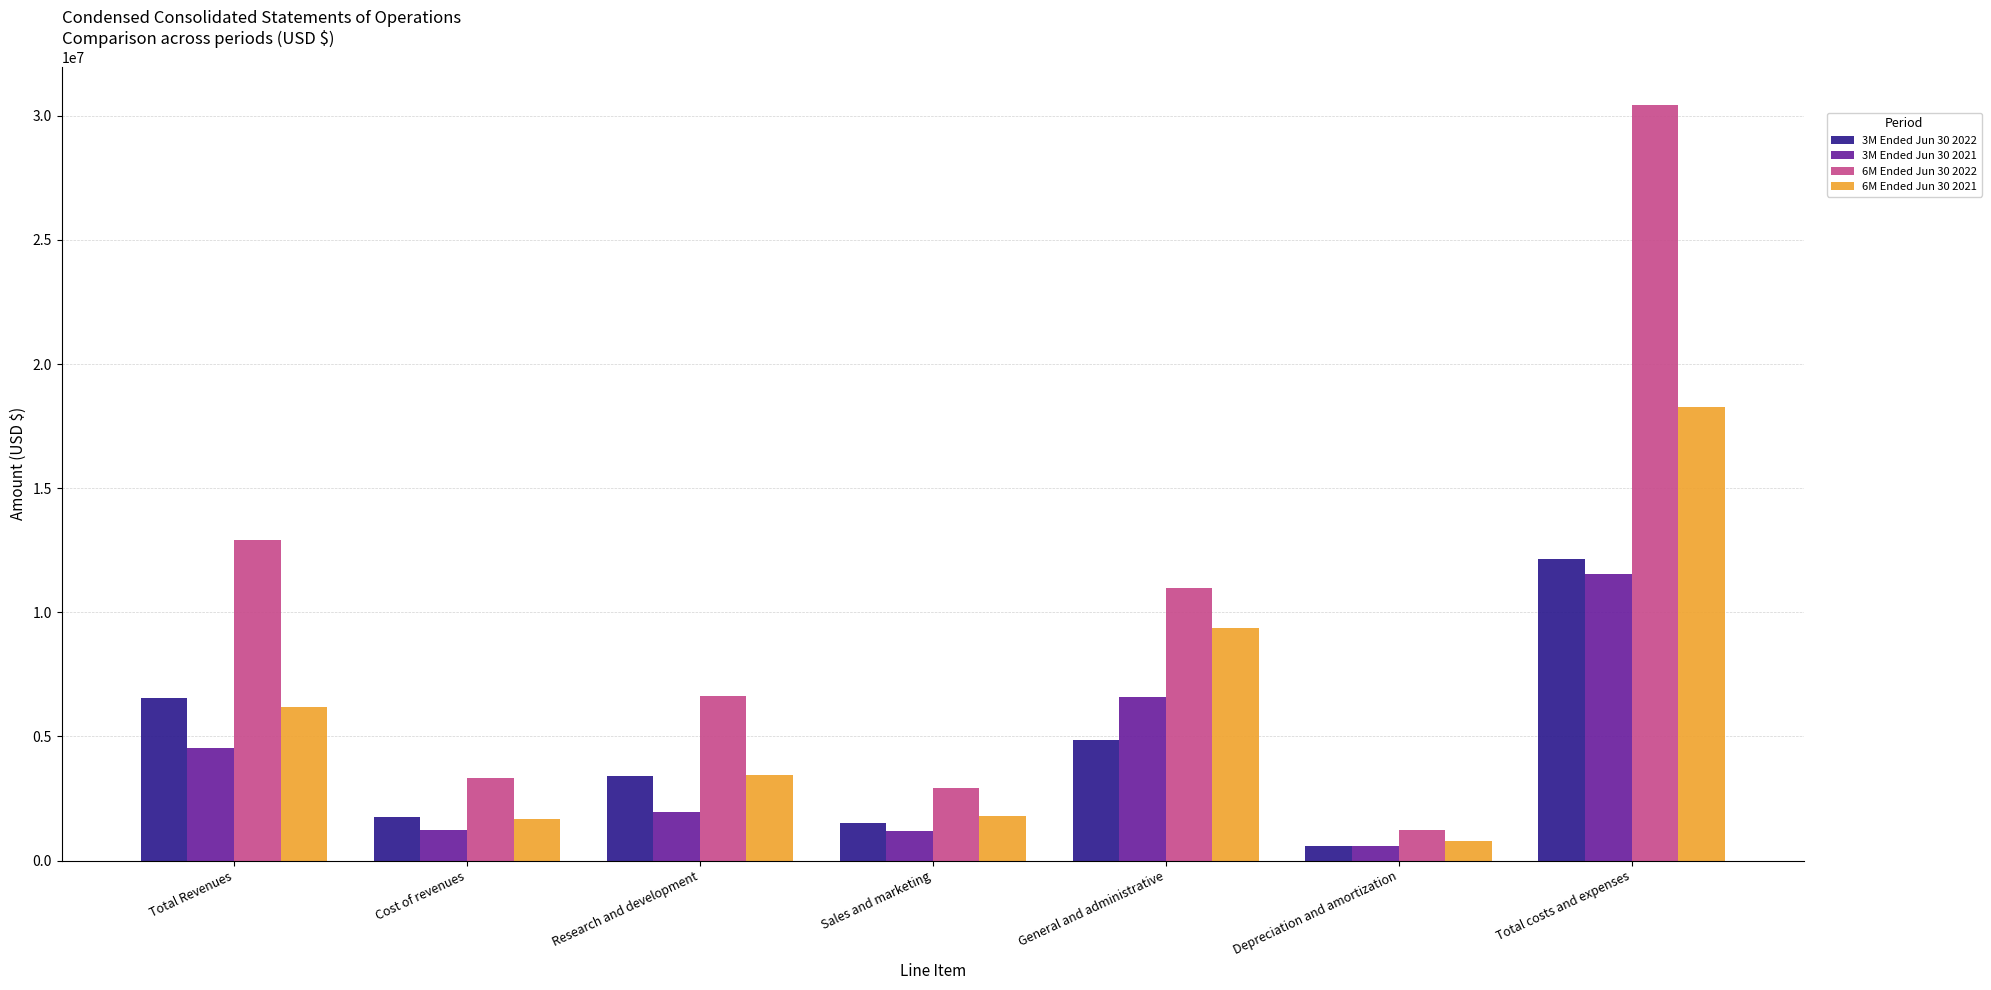

How many data points in 6M Ended Jun 30 2021 are less than 3447764?

3